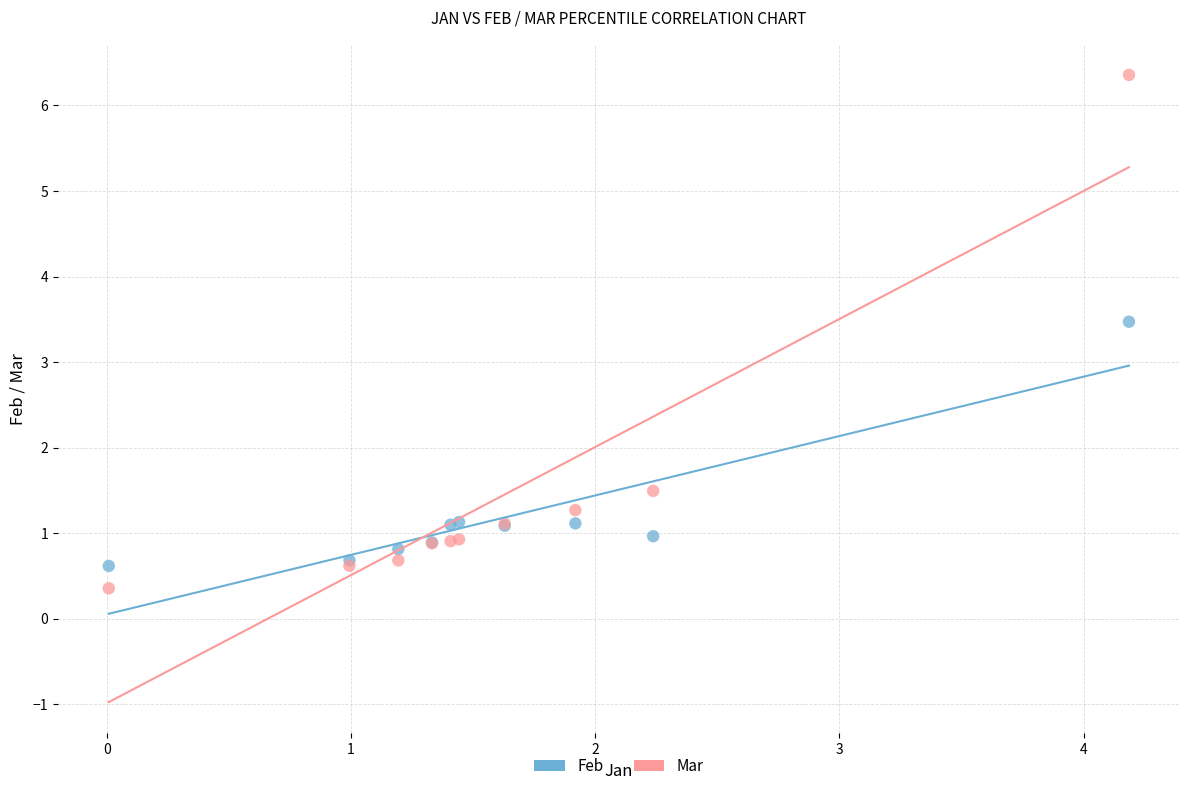

Across all series, what Y value is closest to 3?

3.5